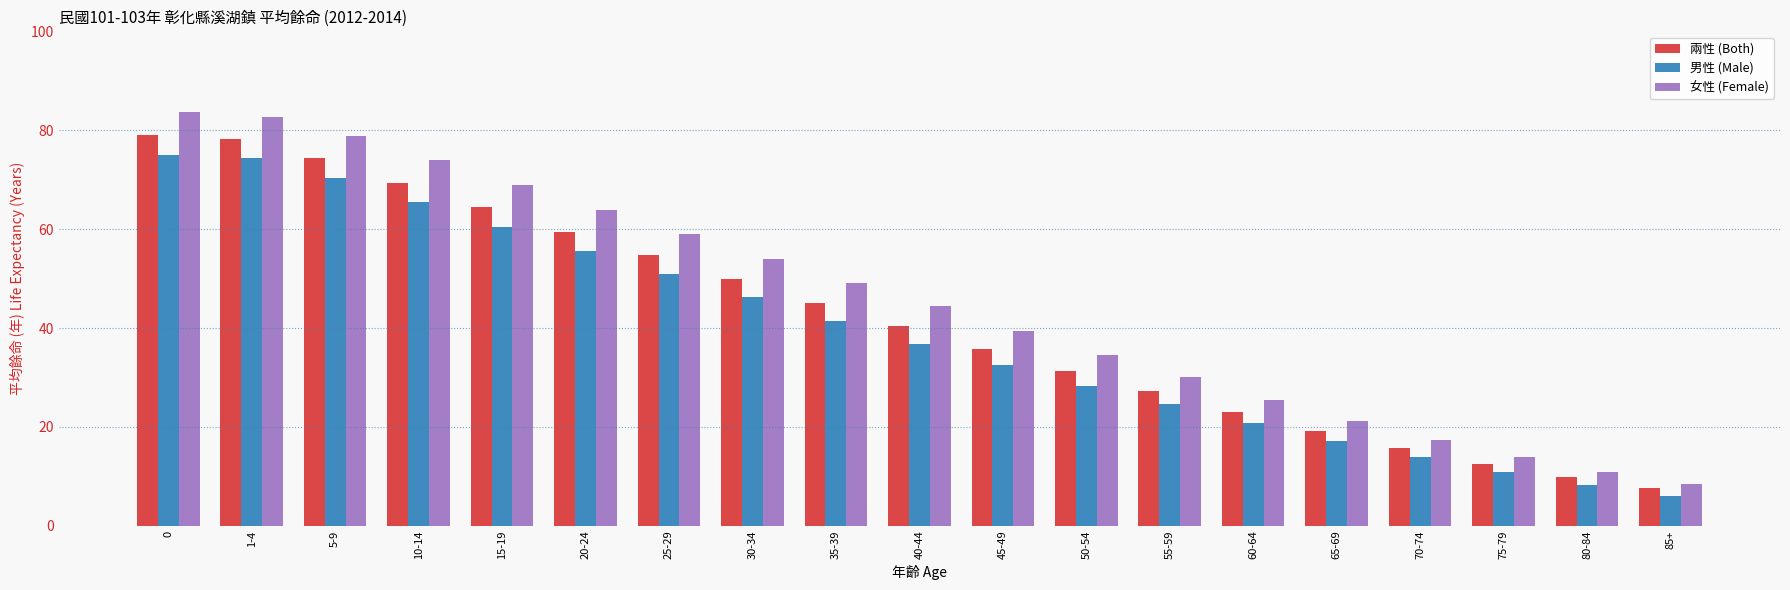

Reading right to left, extract all data points from this chart.

兩性 (Both): 85+=7.6	80-84=9.8	75-79=12.5	70-74=15.7	65-69=19.2	60-64=23.1	55-59=27.3	50-54=31.3	45-49=35.8	40-44=40.4	35-39=45.1	30-34=49.9	25-29=54.7	20-24=59.5	15-19=64.5	10-14=69.4	5-9=74.4	1-4=78.3	0=79.0
男性 (Male): 85+=6.1	80-84=8.2	75-79=10.8	70-74=13.9	65-69=17.1	60-64=20.8	55-59=24.7	50-54=28.3	45-49=32.6	40-44=36.8	35-39=41.4	30-34=46.2	25-29=50.9	20-24=55.6	15-19=60.5	10-14=65.4	5-9=70.4	1-4=74.3	0=74.9
女性 (Female): 85+=8.5	80-84=10.9	75-79=13.9	70-74=17.3	65-69=21.3	60-64=25.5	55-59=30.0	50-54=34.6	45-49=39.4	40-44=44.4	35-39=49.2	30-34=54.0	25-29=59.0	20-24=63.9	15-19=68.9	10-14=73.9	5-9=78.8	1-4=82.7	0=83.6